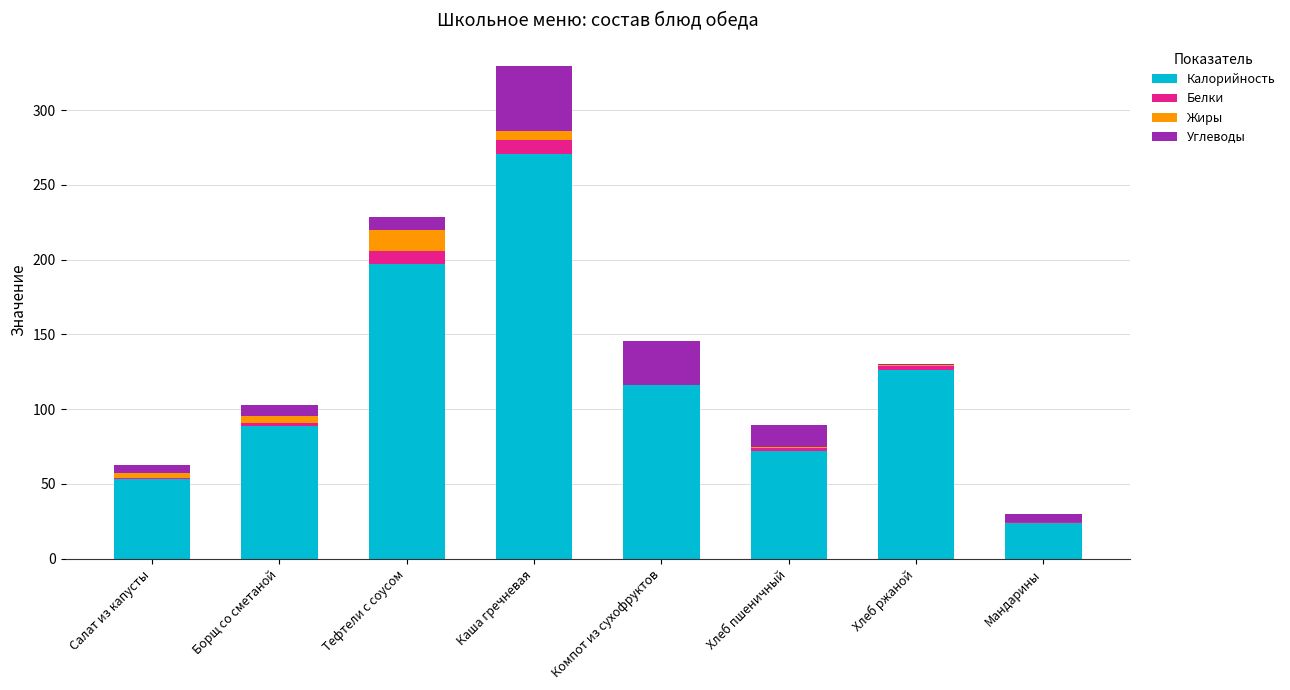

At which category is the sum across all series the highest?

Каша гречневая